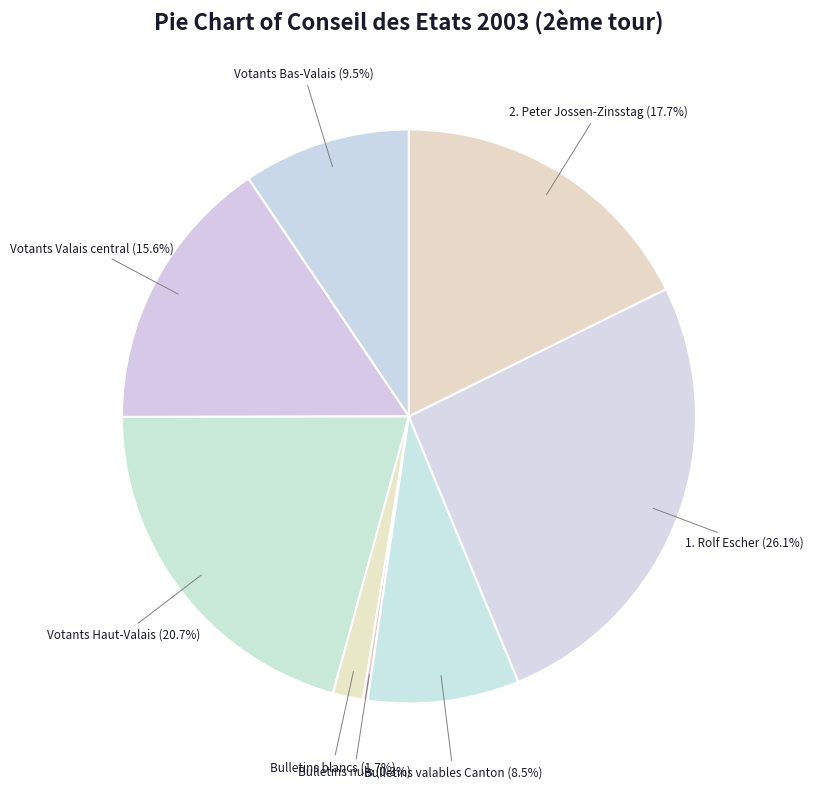

Which slice is the largest?

1. Rolf Escher (32761)